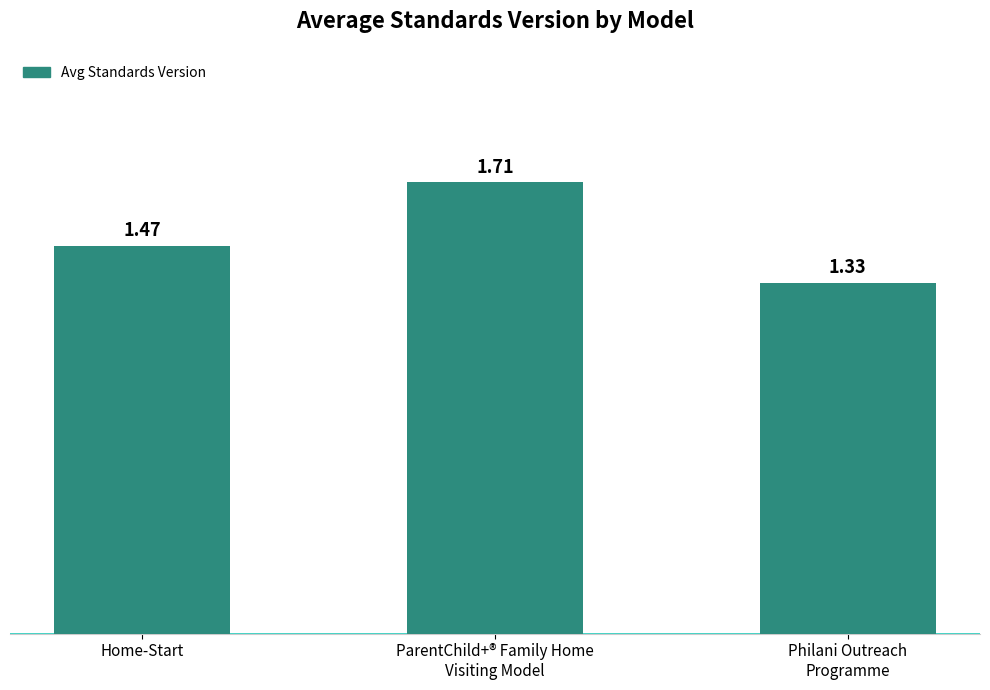

What is the label of the 3rd bar from the right?

Home-Start